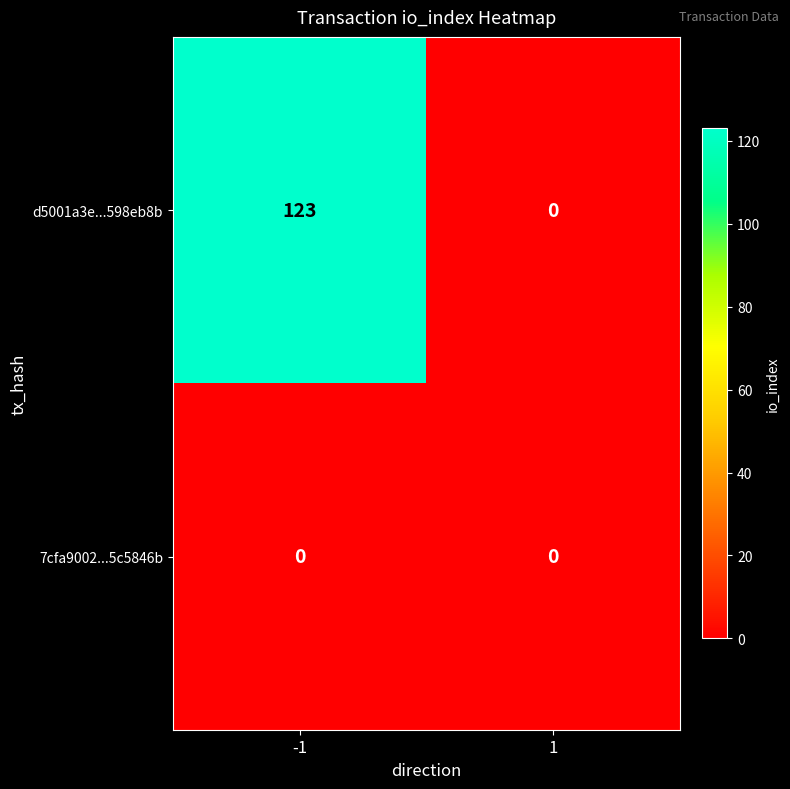

What is the total value across all series at -1?

123